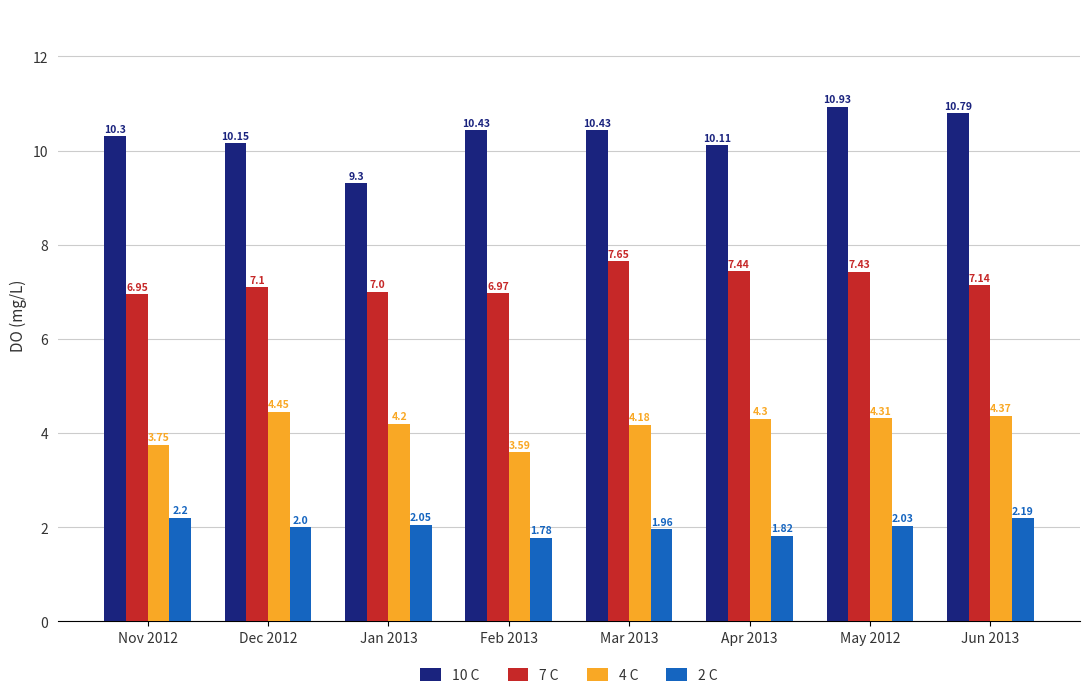

Does the chart contain stacked bars?

No